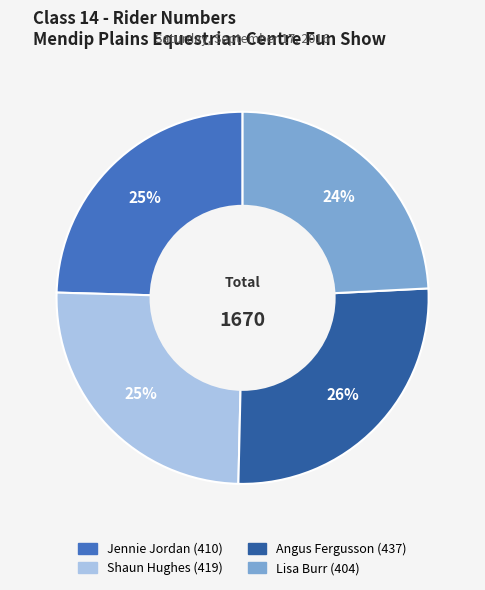

To the nearest percent, what is the difference between the Angus Fergusson and Shaun Hughes slice percentages?

1%